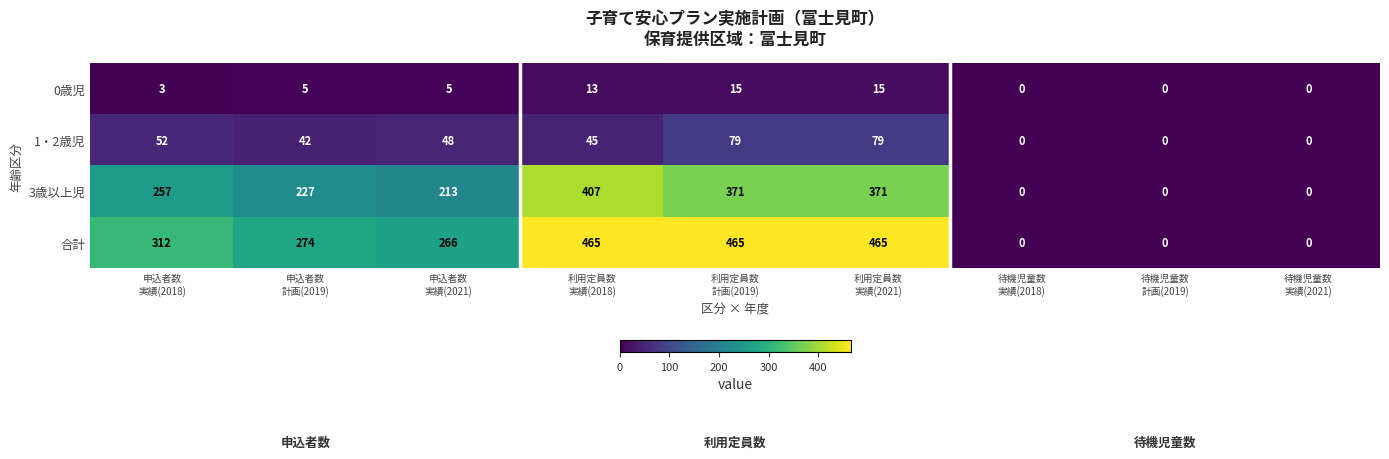

At how many categories does at least one series exceed 457?

3